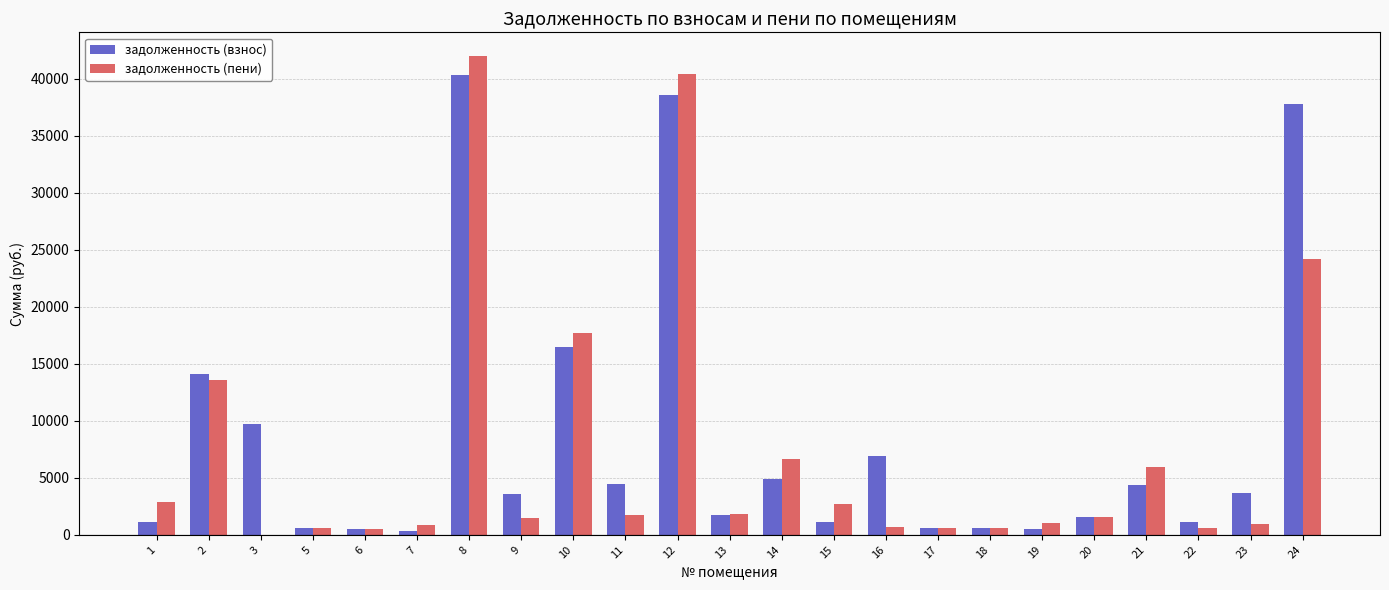

Where does the задолженность (пени) series first go above 1588?

1